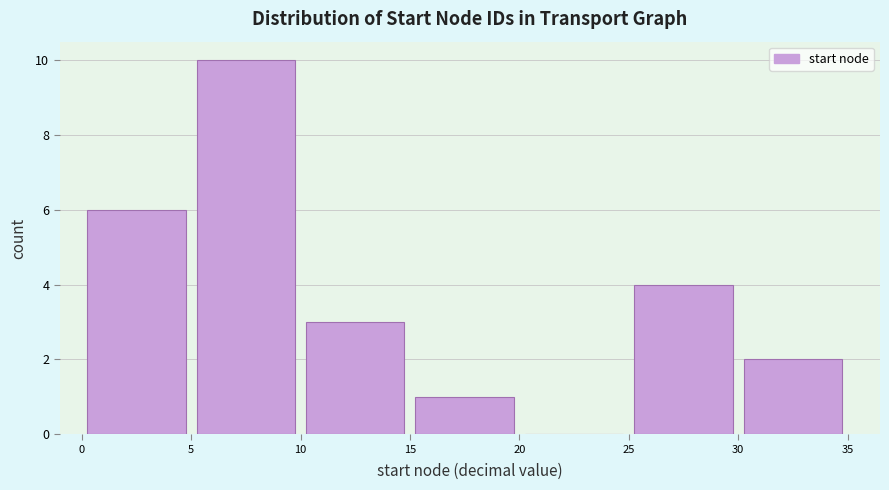

Reading left to right, list every bar in this chart as the range it spans on the x-axis followed by its height. The values are not printed on the chart, so give them approximately, as read against the axis.

0 to 5: 6
5 to 10: 10
10 to 15: 3
15 to 20: 1
20 to 25: 0
25 to 30: 4
30 to 35: 2